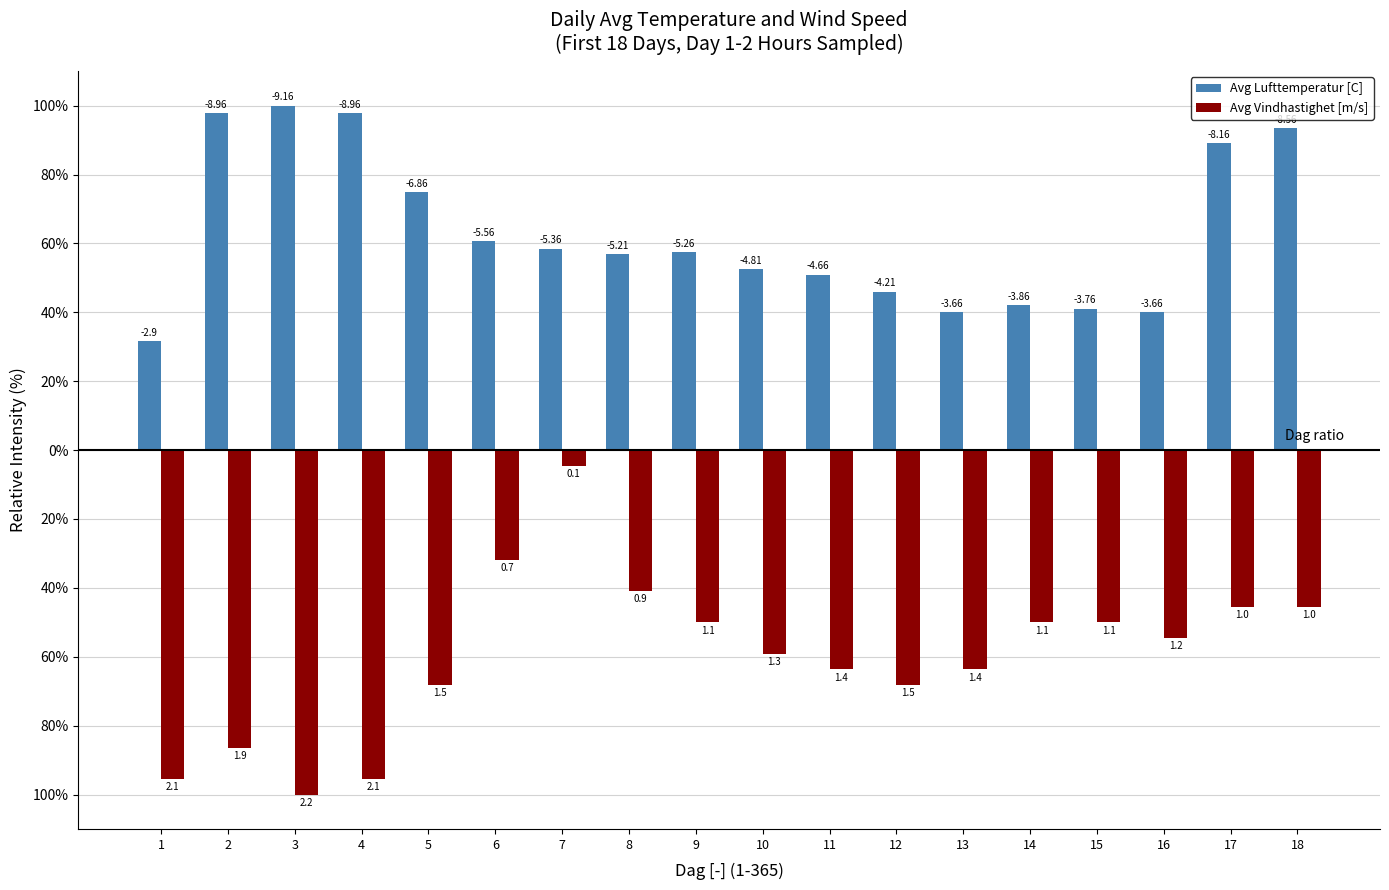

Which series has the largest total across all categories?

Avg Lufttemperatur [C]